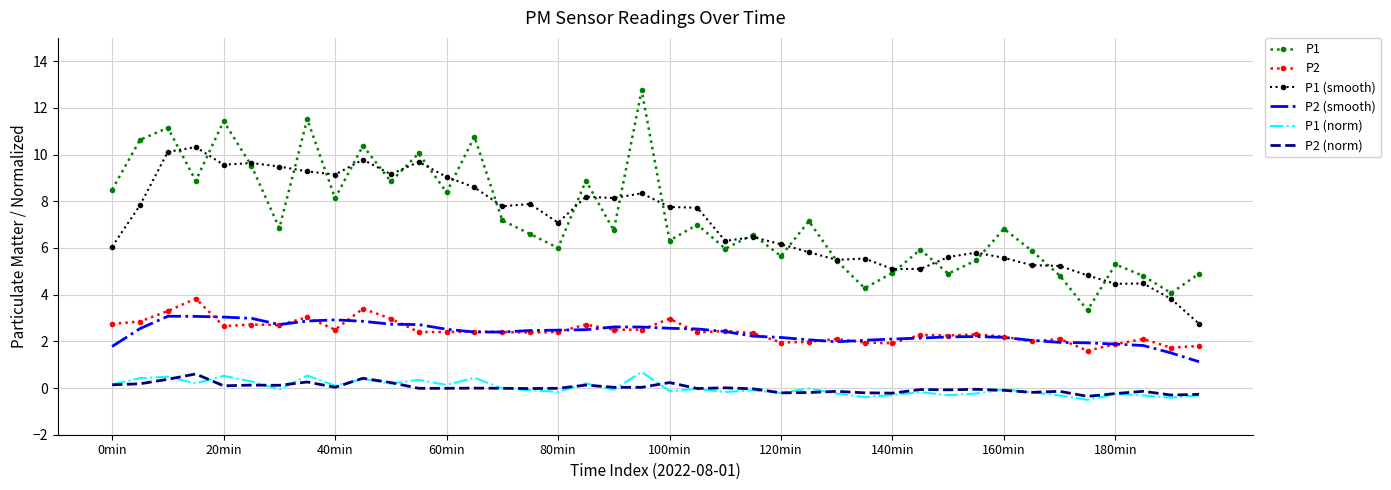

True or false: P2 and P1 intersect in this chart.

False